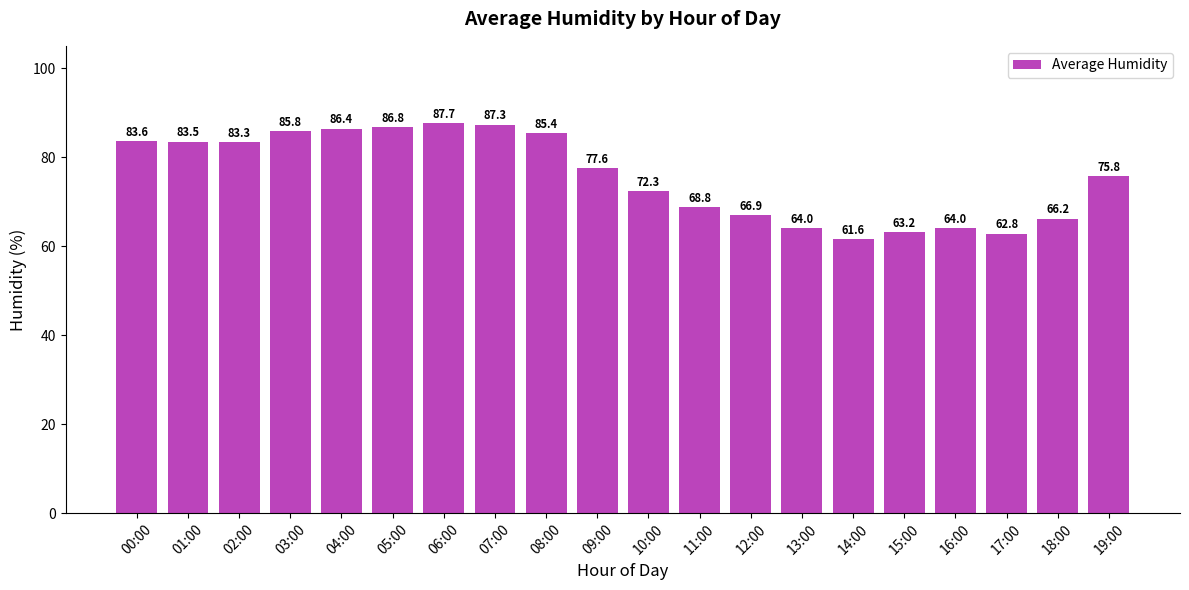

Is it true that the value at 05:00 is 86.8?

True